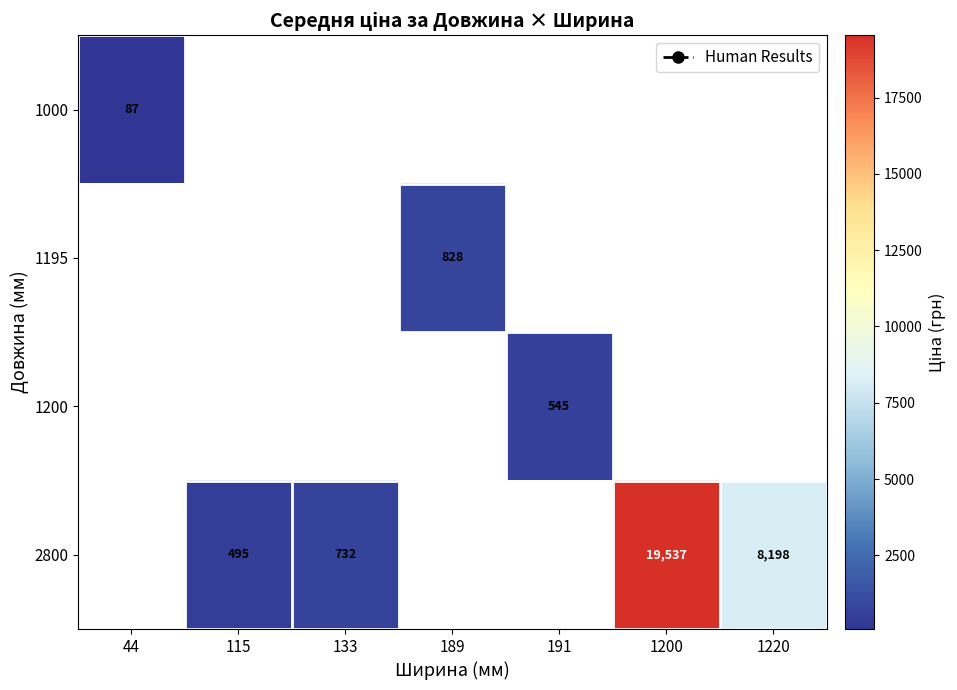

True or false: 1200 has a value of 733 at 191.

False